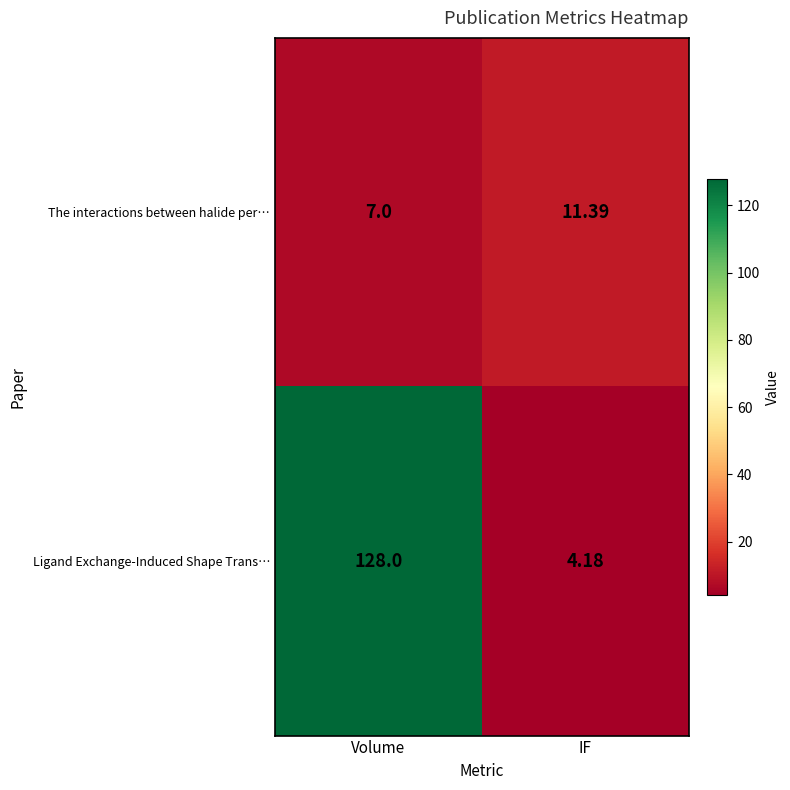

At Volume, list the series in order from largest to smallest.

Ligand Exchange-Induced Shape Trans…, The interactions between halide per…